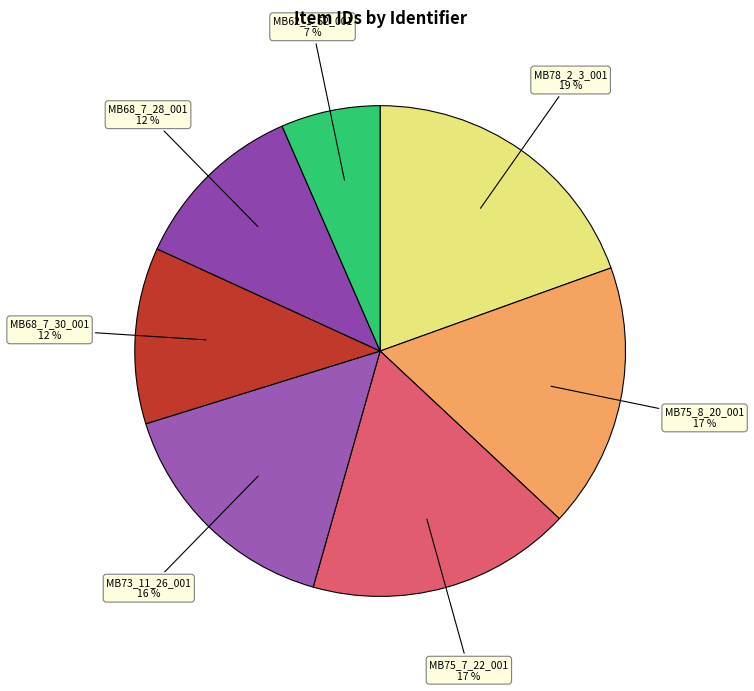

The MB73_11_26_001 slice represents 16% of the pie. True or false?

True